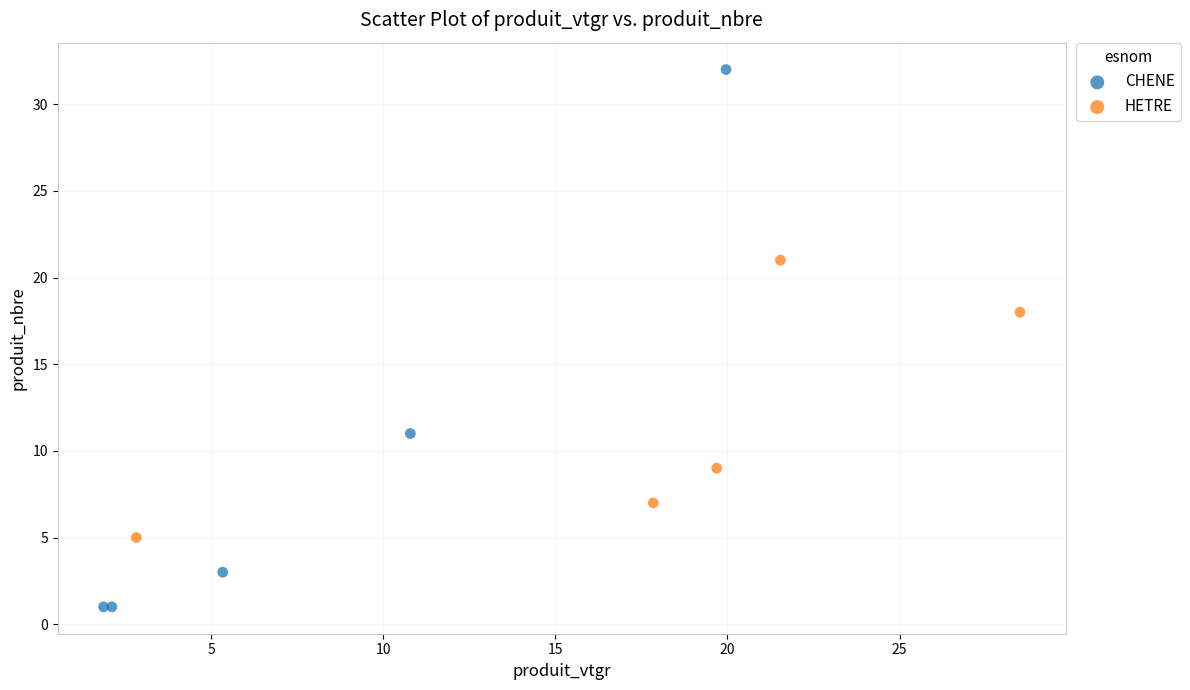

Which series has the widest spread of Y values?

CHENE